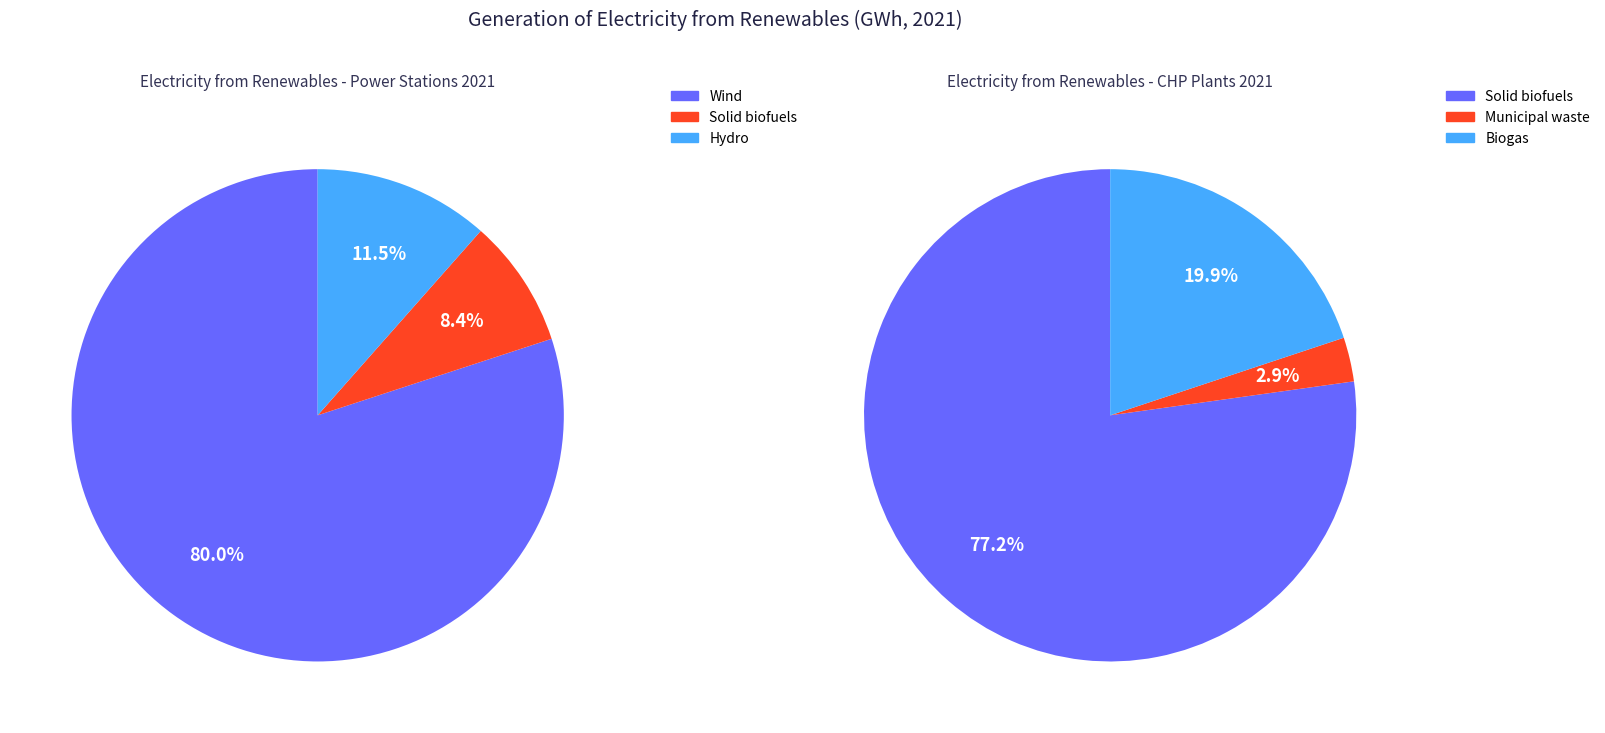

What percentage is the Wind slice, to the nearest percent?

80%